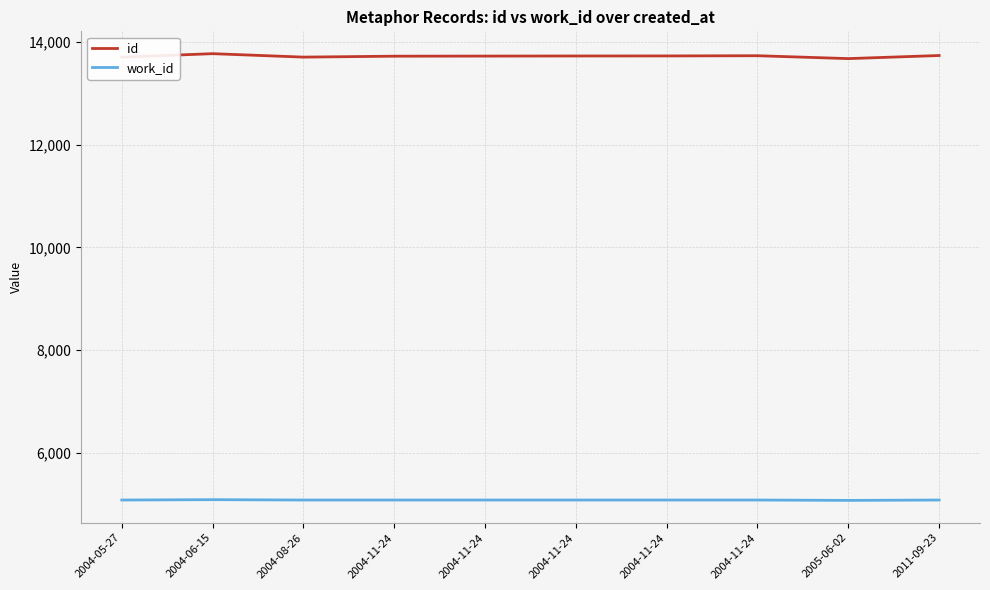

Where is the first local maximum for work_id?

2004-06-15